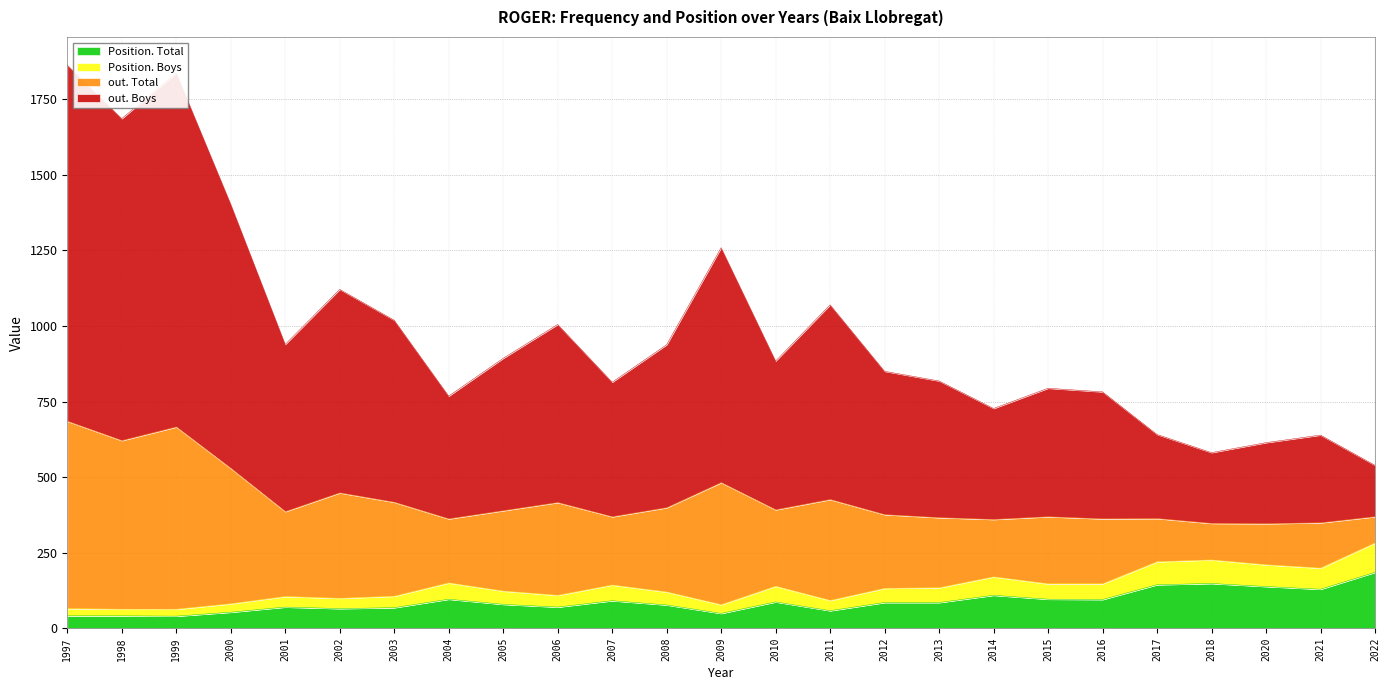

What is the total value across all series at 2015?

794